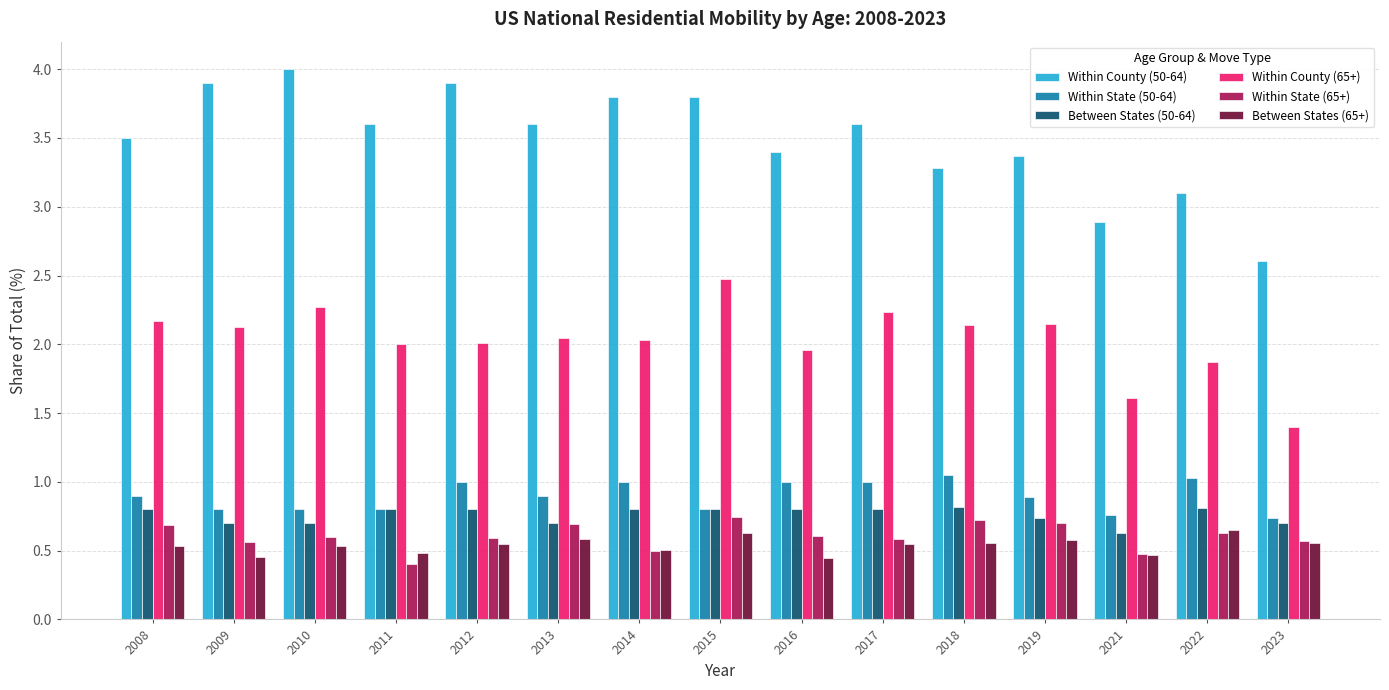

Is it true that Within State (65+) equals 0.7 at 2018?

True